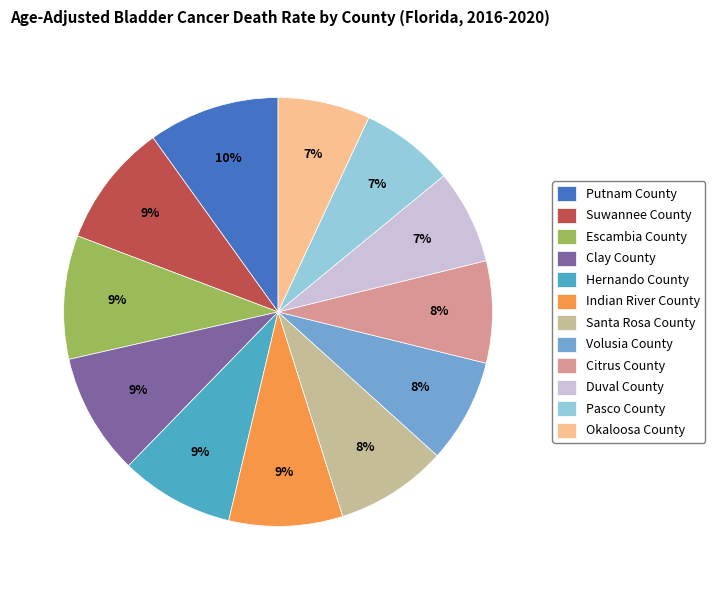

Is there any slice that represents more than half of the pie?

No